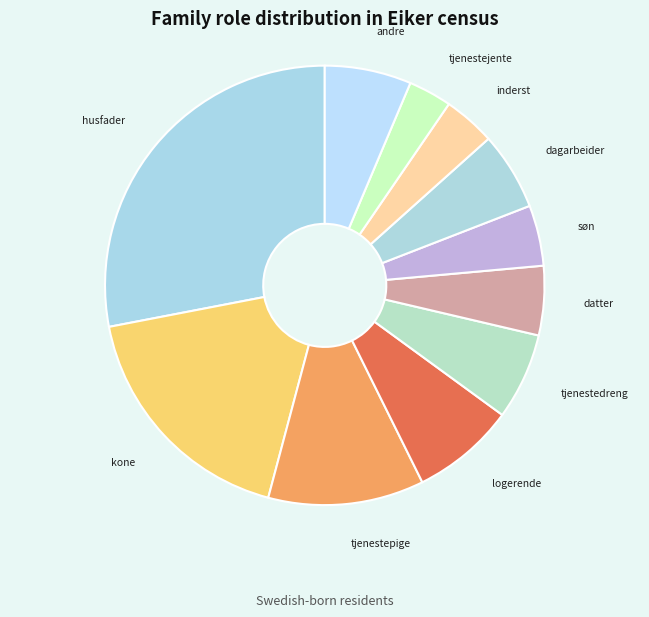

What is the ratio of the value at andre to the value at tjenestedreng?

1.0